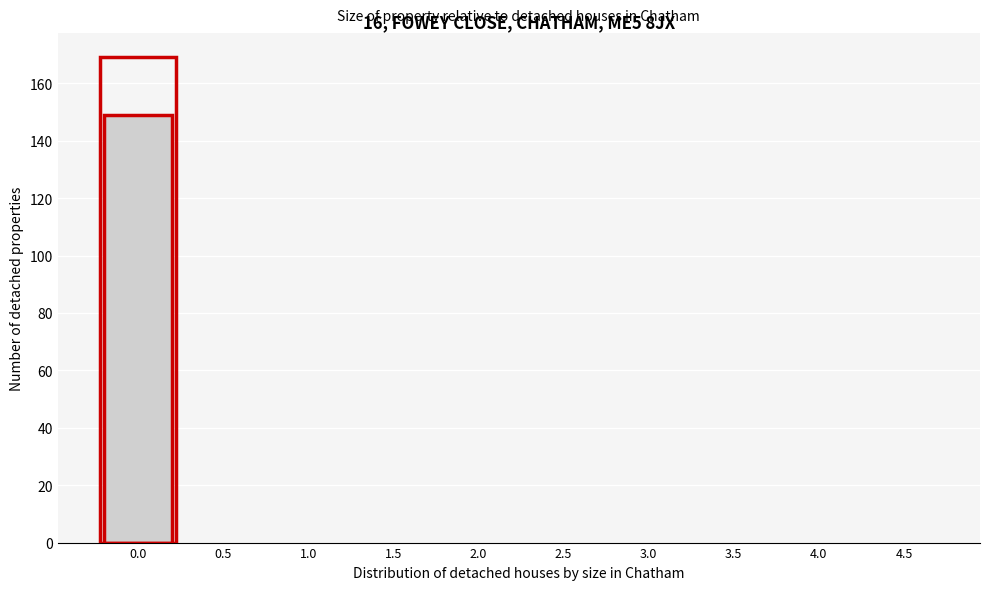

Reading right to left, extract all data points from this chart.

4.5=0	4.0=0	3.5=0	3.0=0	2.5=0	2.0=0	1.5=0	1.0=0	0.5=0	0.0=149